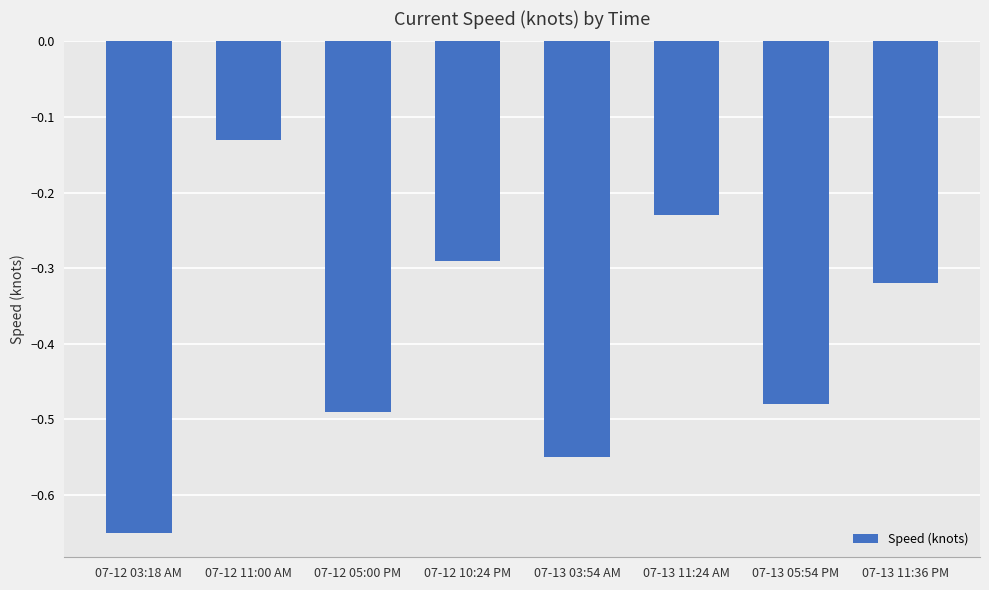

The chart shows a value of -0.3 at 07-13 11:24 AM. True or false?

False